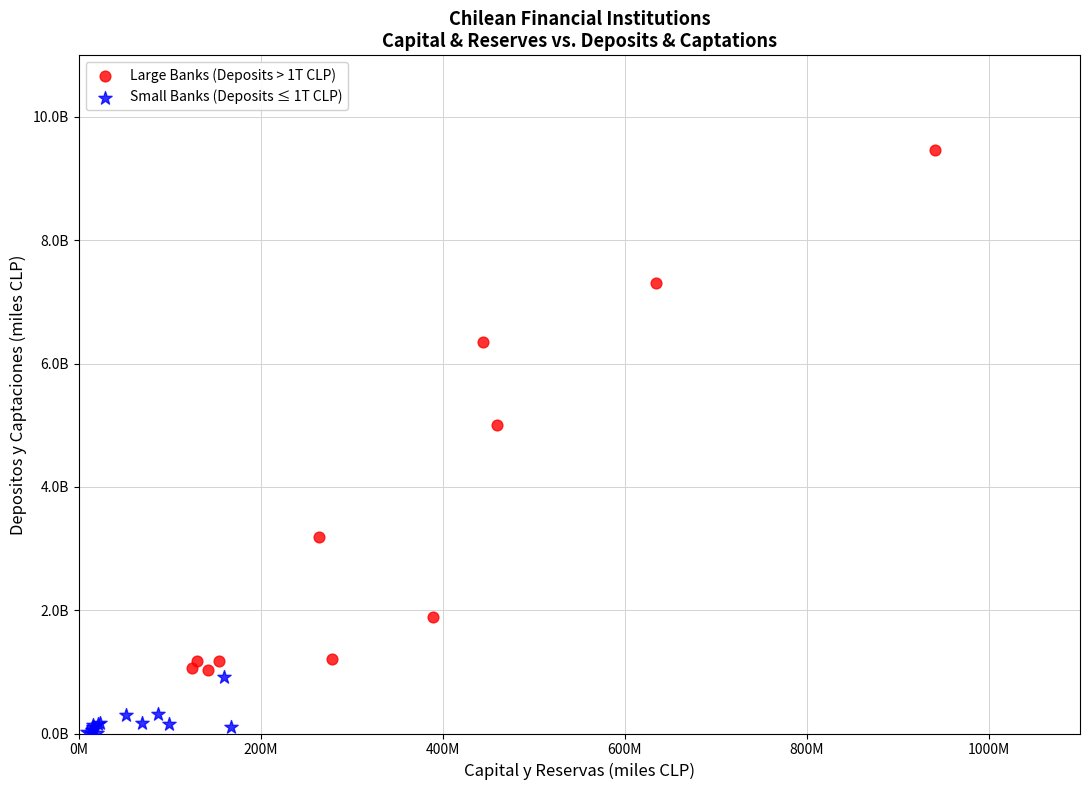

Which series reaches the minimum Y coordinate?

Small Banks (Deposits ≤ 1T CLP)